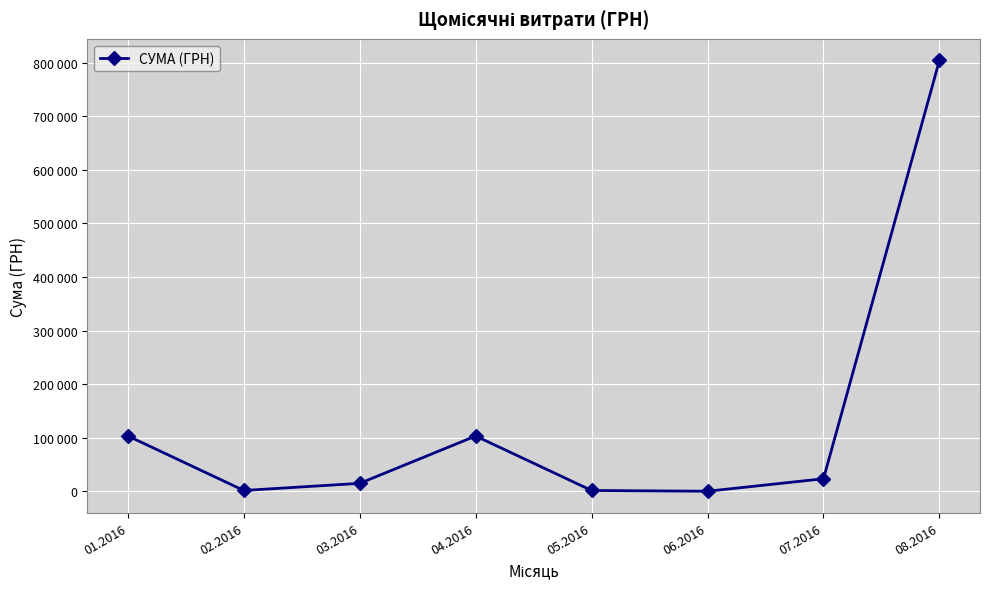

How many interior local valleys (lower than both neighbors) does the data have?

2